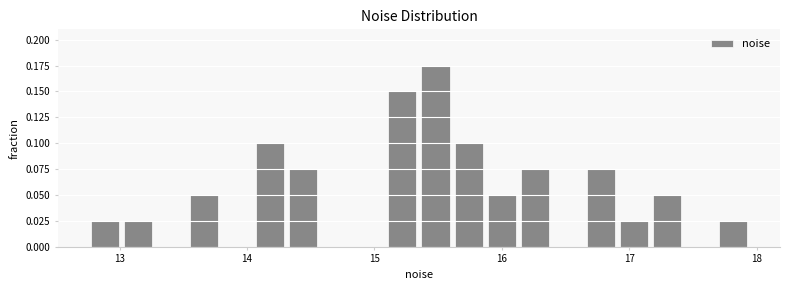

Around what value on the x-axis is the tallest bar? Give the approximate position of its centre, as read against the axis.

15.5